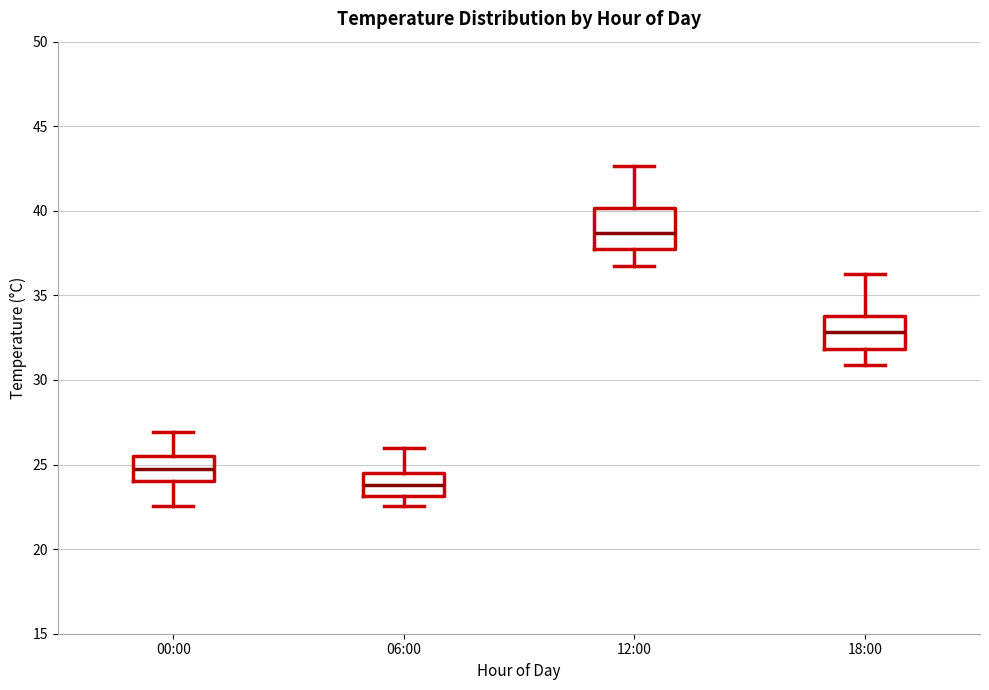

Which box has the lowest median line?

06:00